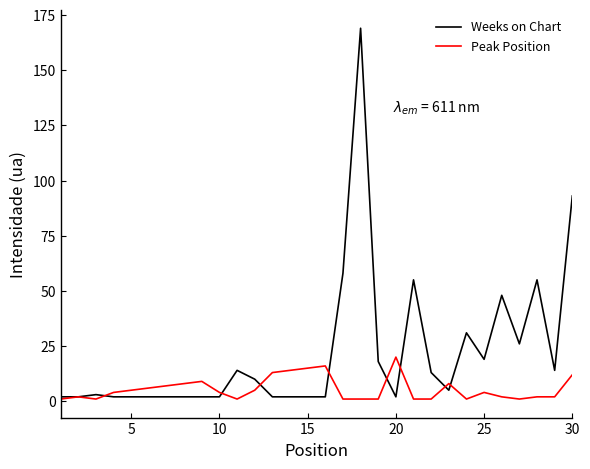

Which series has the widest spread of values?

Weeks on Chart